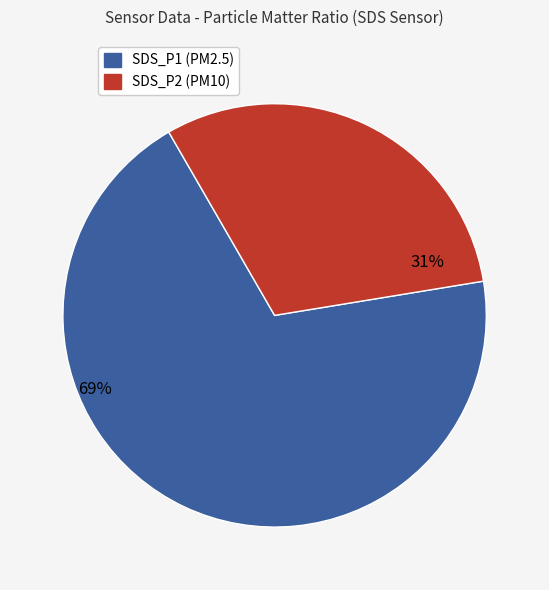

Which category has the smallest portion of the pie?

SDS_P2